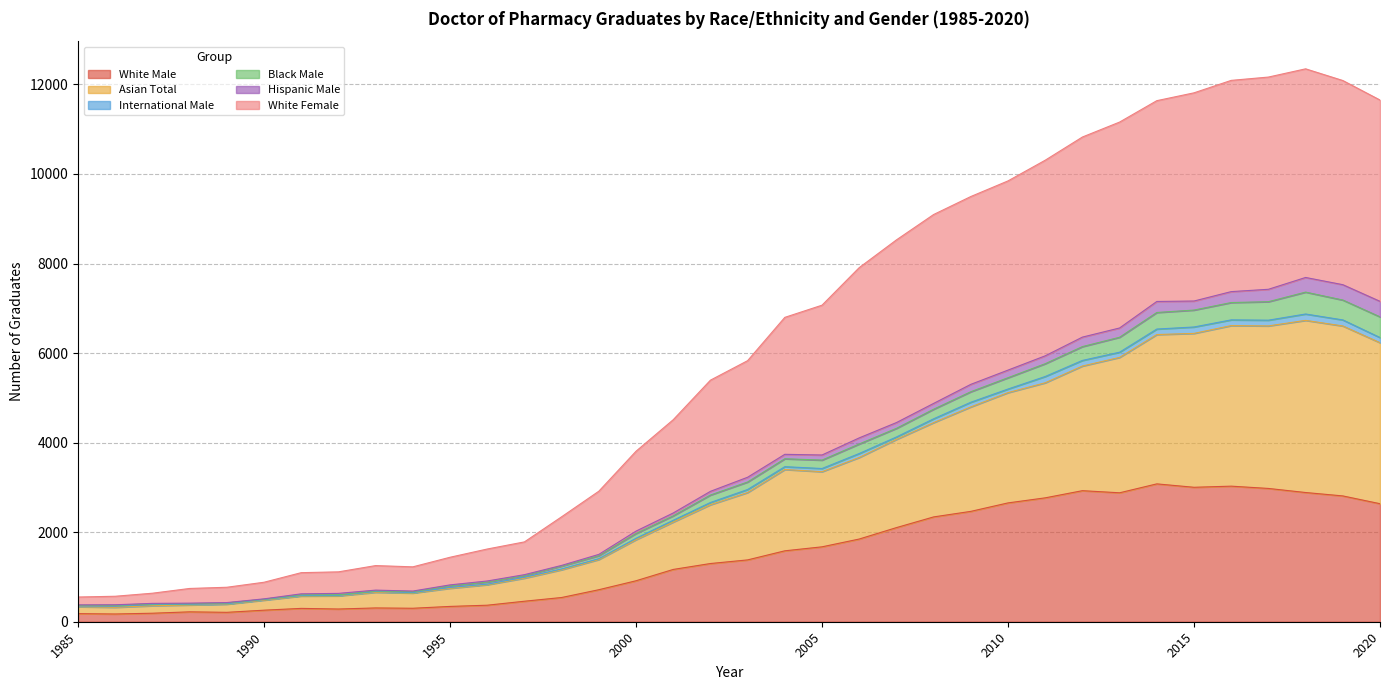

Where does the Black Male series first go above 3121?

2004